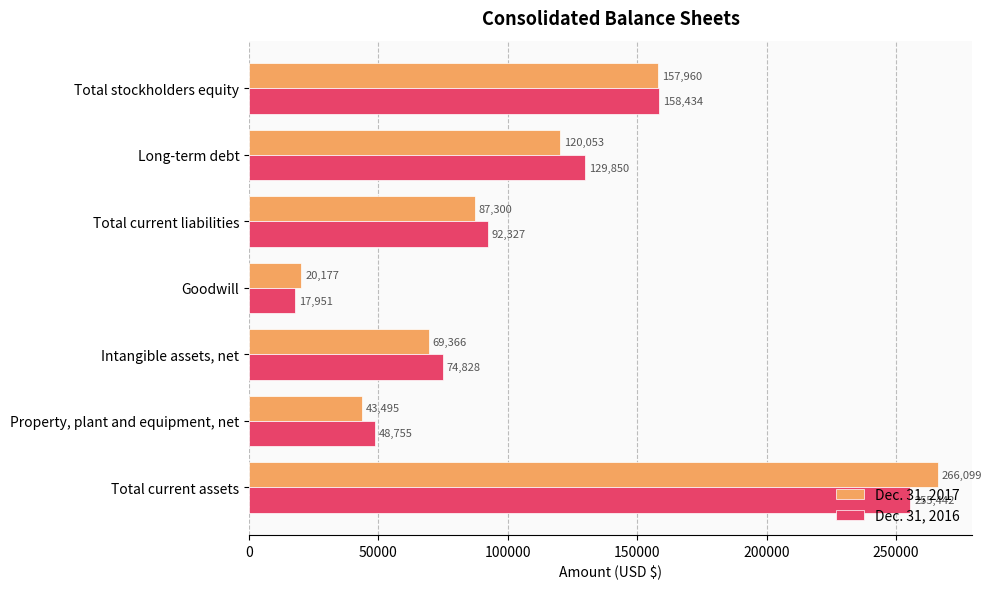

At which label does Dec. 31, 2016 reach its minimum?

Goodwill